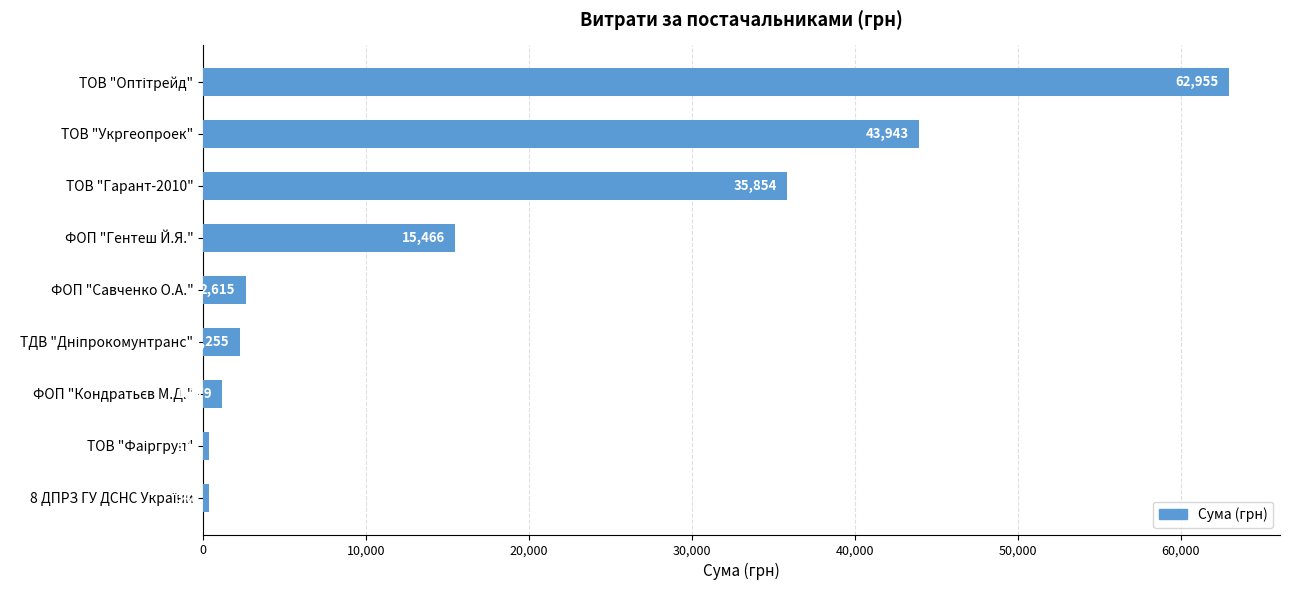

What is the maximum value shown in the chart?

62955.0